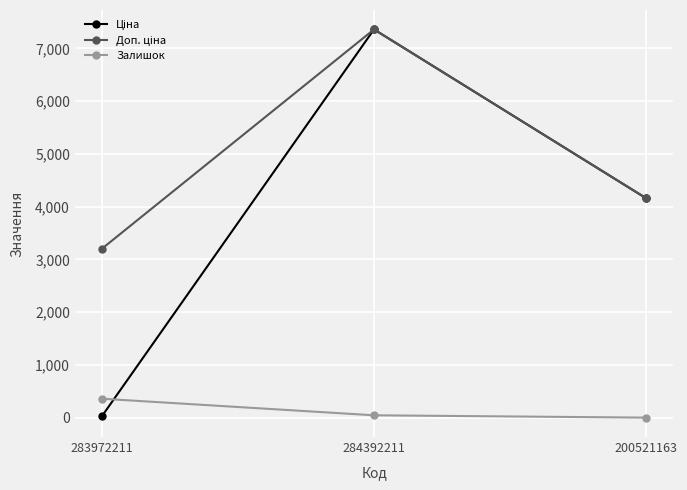

What is the label of the 2nd point from the right?

284392211